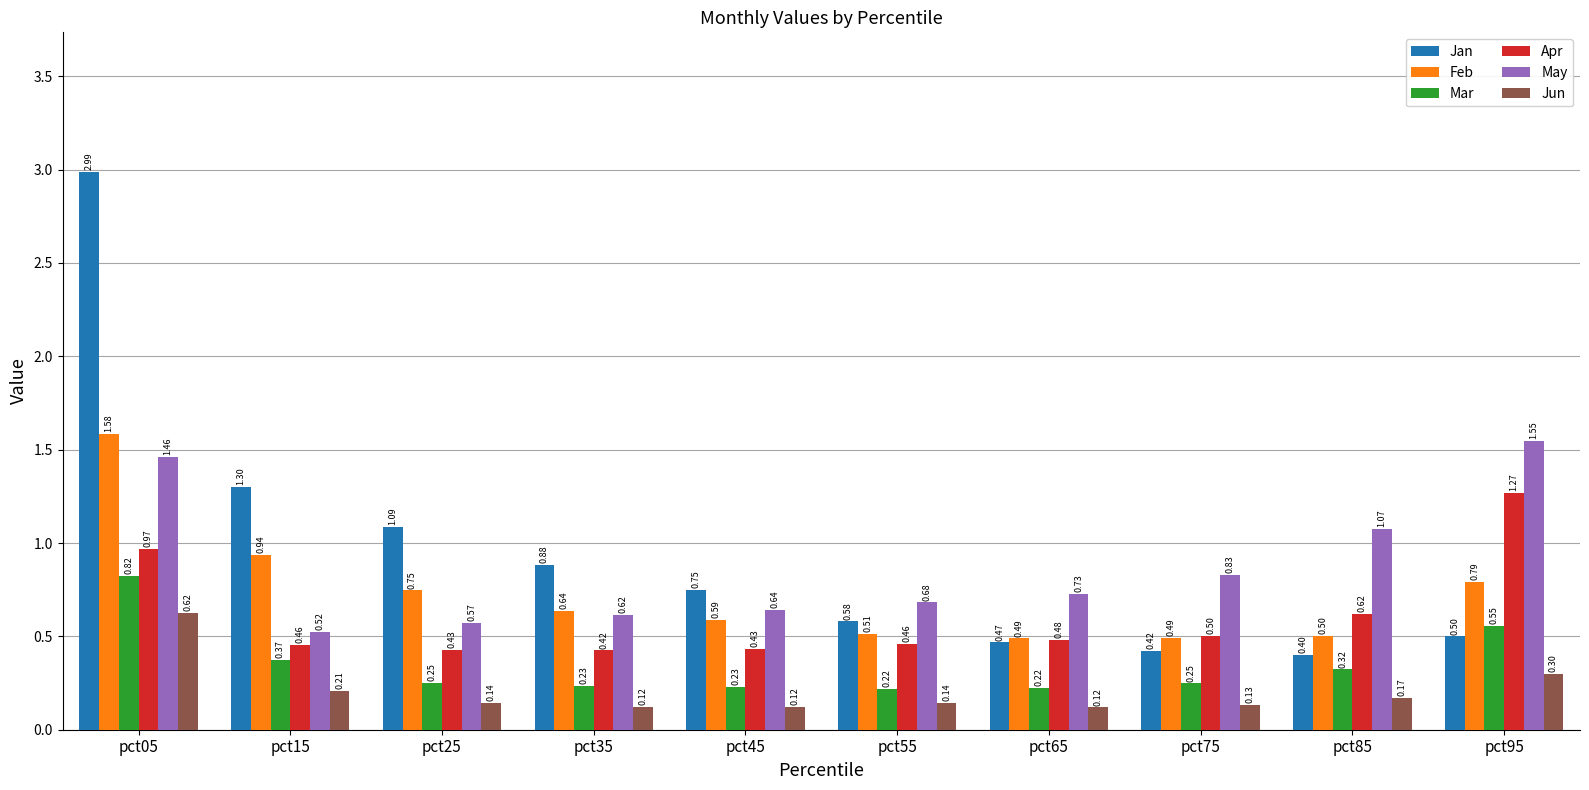

What is the sum of all Jun values?

2.1